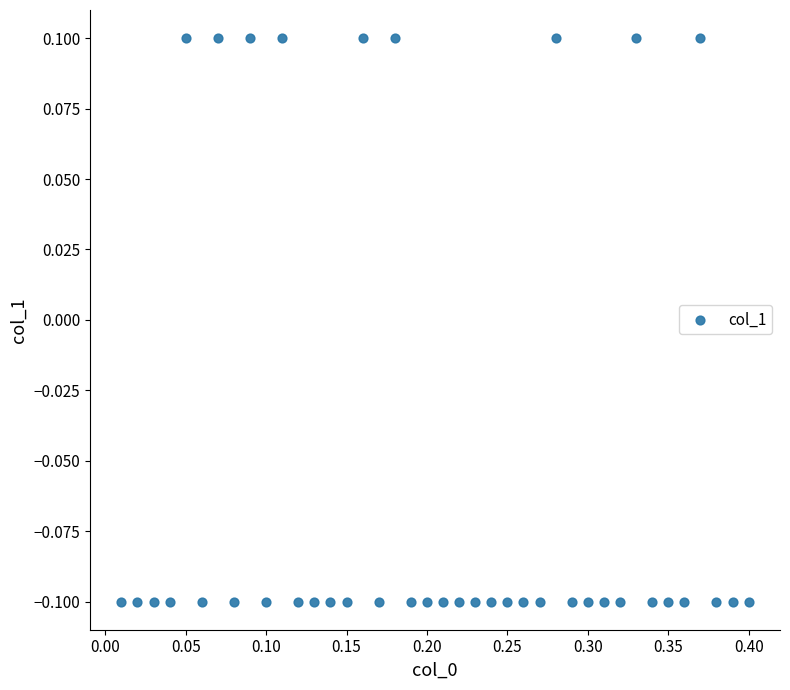

What is the range of X values (max minus min)?

0.4